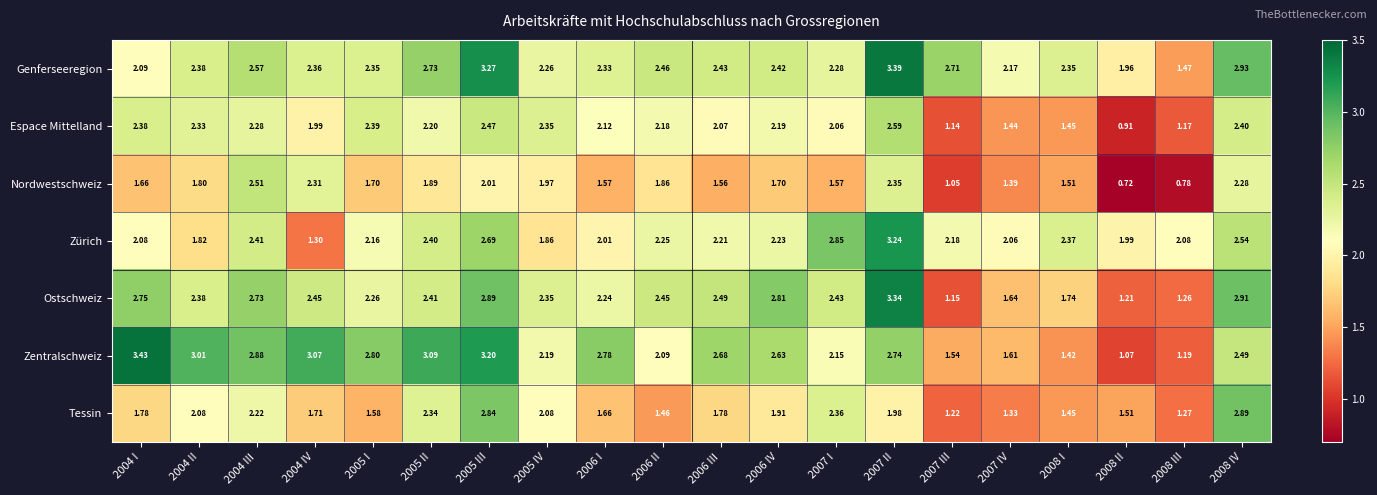

What is the spread (max minus min) of values at 2007 III?

1.7